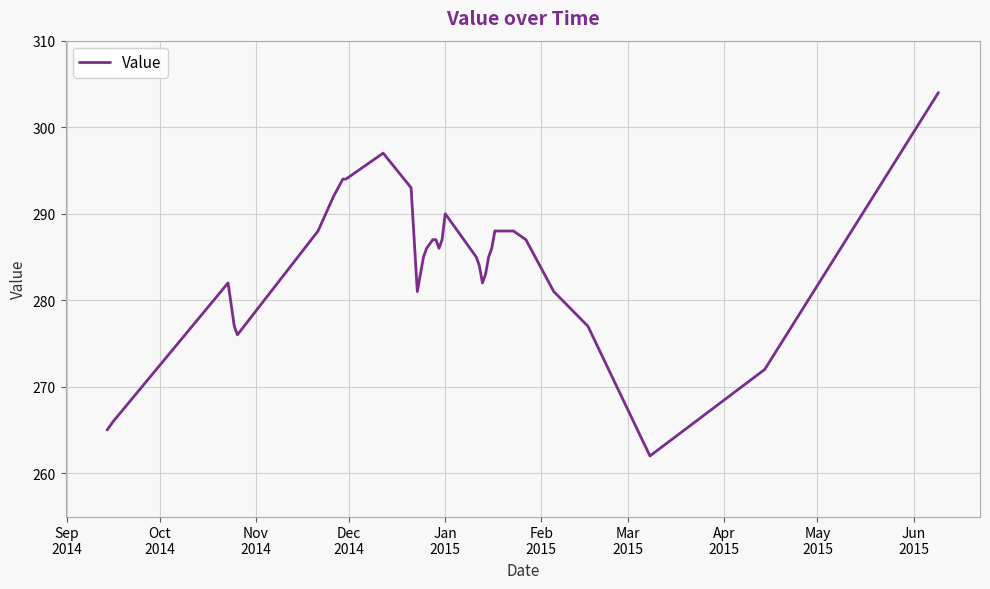

Reading left to right, transcribe all the data shown in this chart.

265	266	282	277	276	288	292	294	294	297	293	281	285	286	287	287	286	287	290	285	284	282	283	285	286	288	288	288	288	288	288	287	281	277	262	272	304